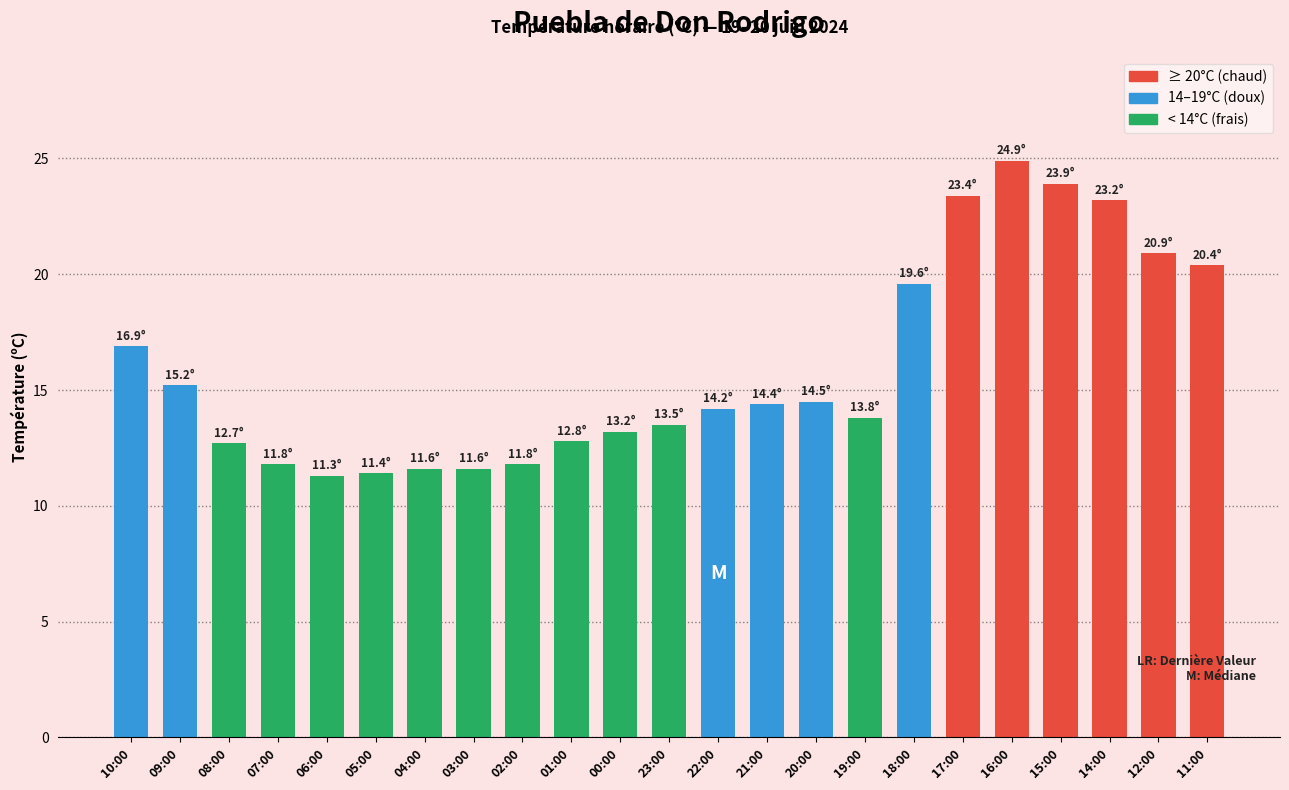

What is the difference between the maximum and minimum values?

13.6